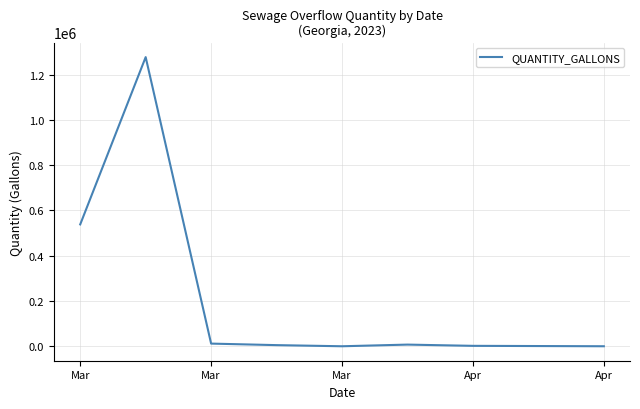

What is the greatest value displayed?

1277586